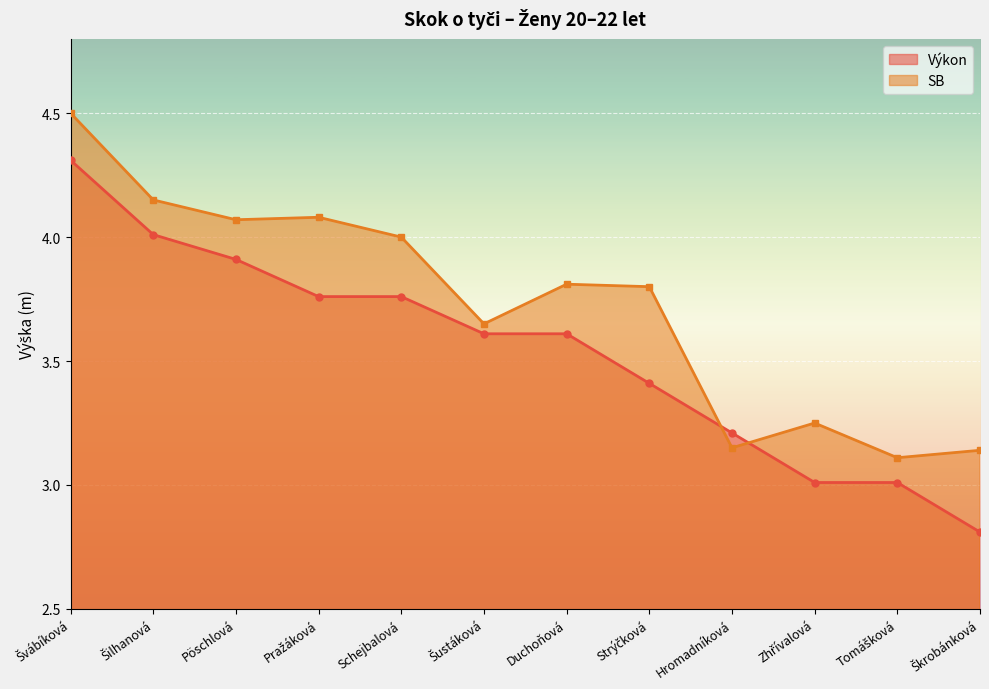

True or false: SB has more than 1 points higher than both neighbors.

True